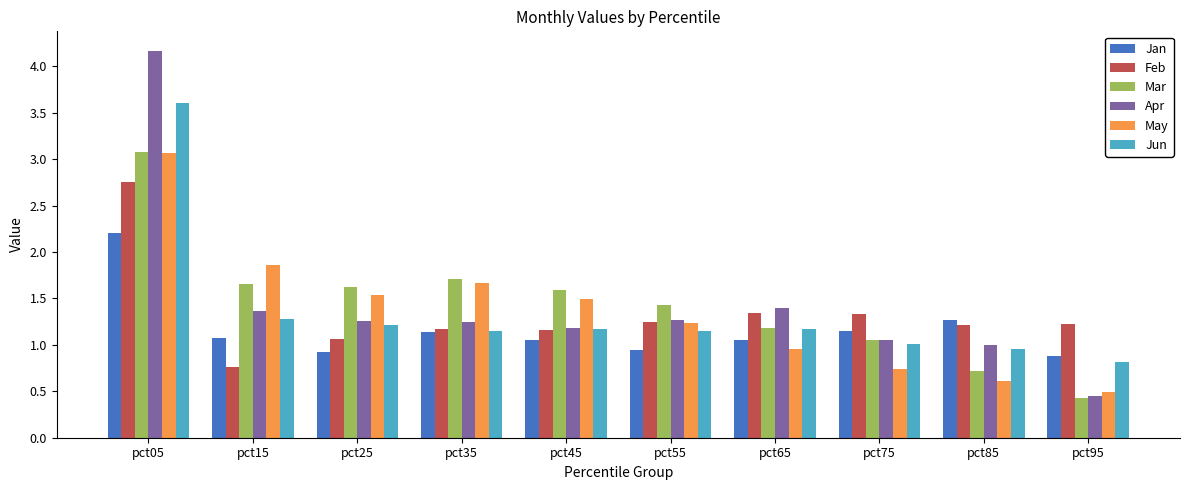

Which category has the highest value across all series?

pct05